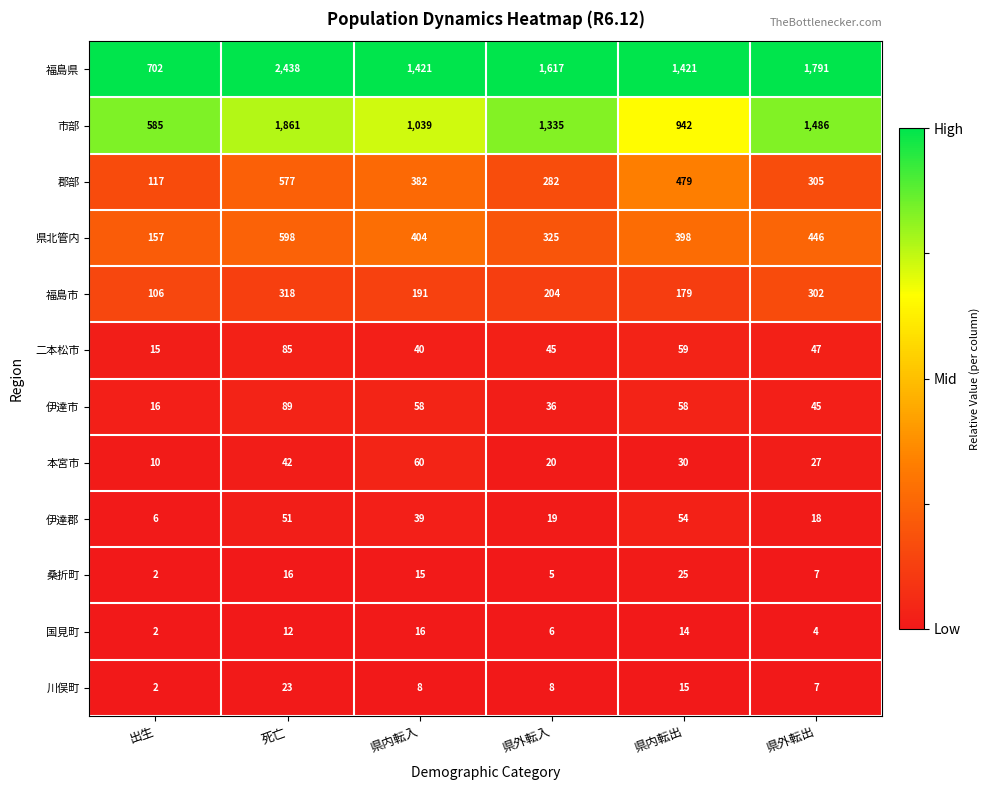

Is it true that 福島市 equals 318 at 死亡?

True